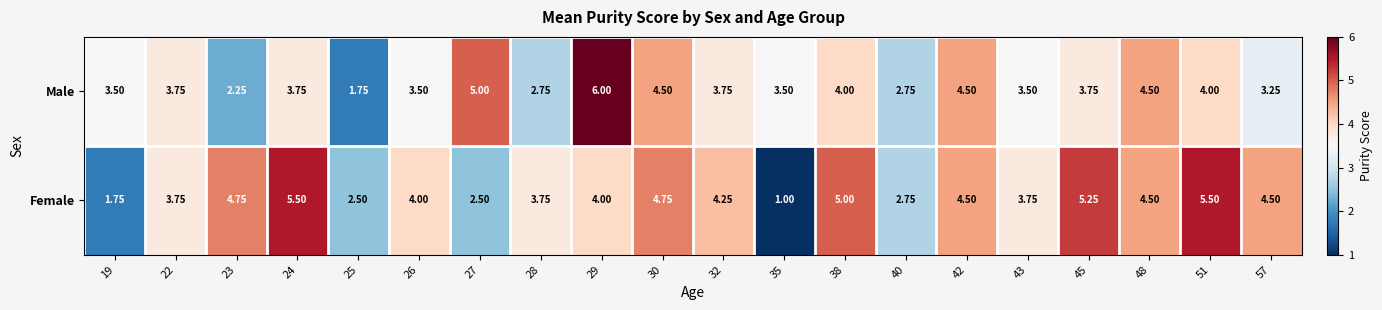

At how many categories does at least one series exceed 3?

18